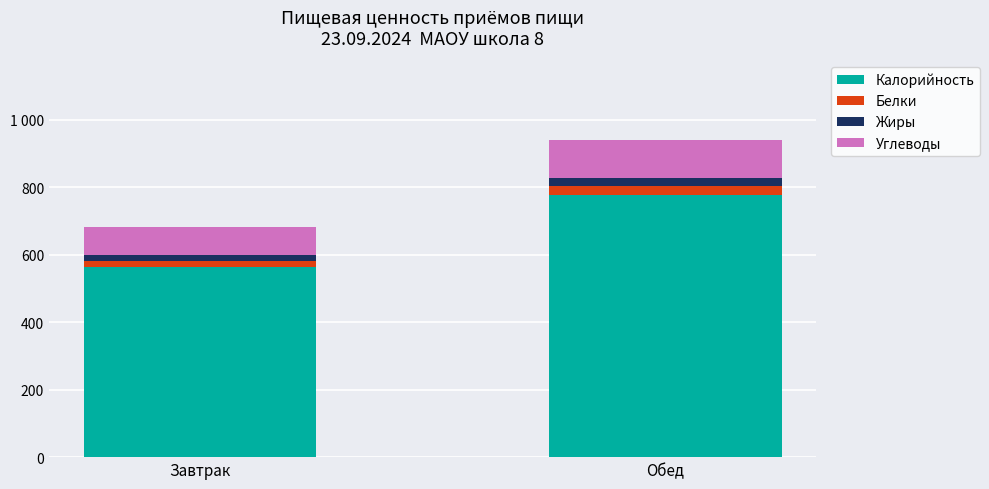

Rank the categories by Жиры value from lowest to highest.

Завтрак, Обед